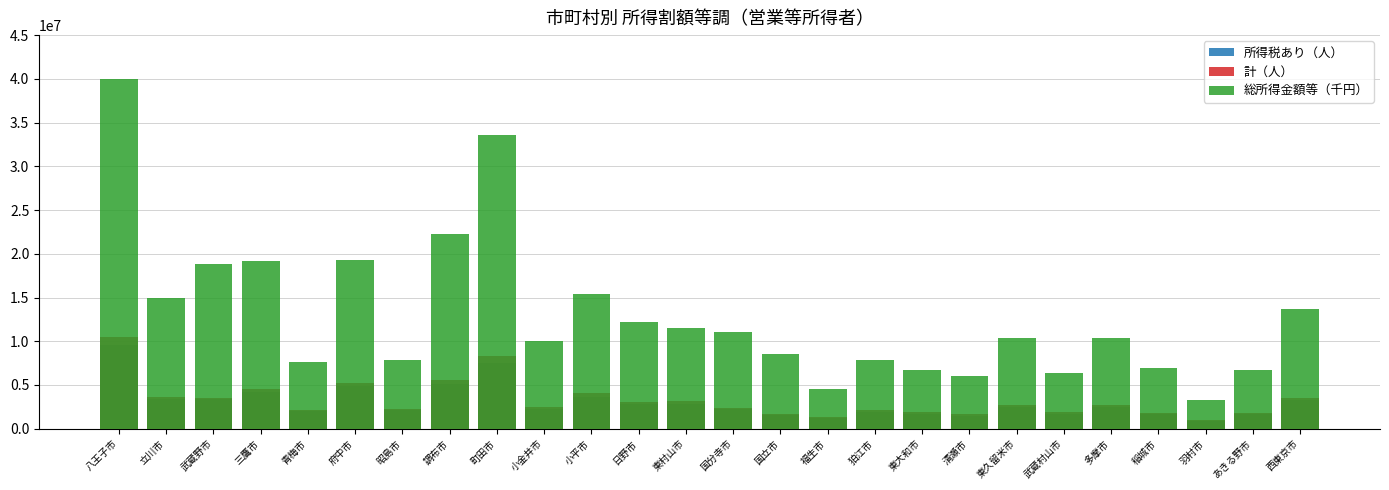

At how many categories does at least one series exceed 25536700?

2